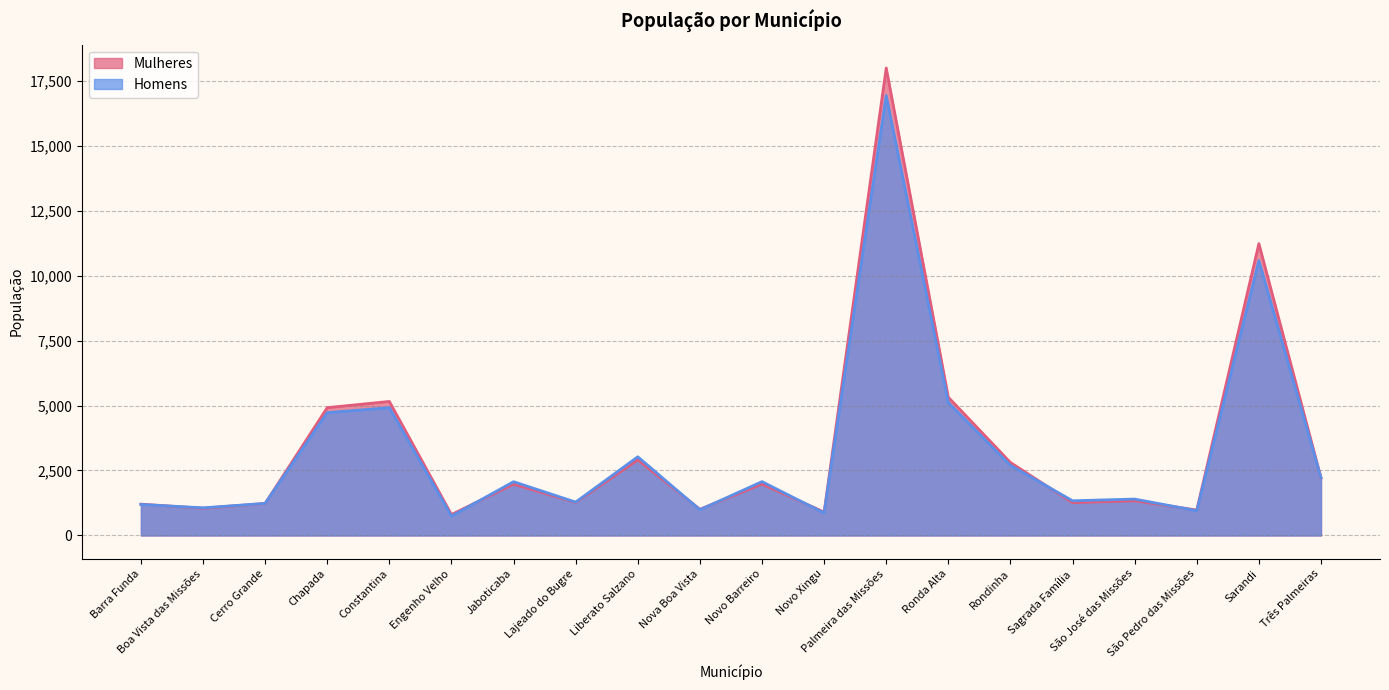

Which has a higher value, Cerro Grande or Lajeado do Bugre?

Lajeado do Bugre